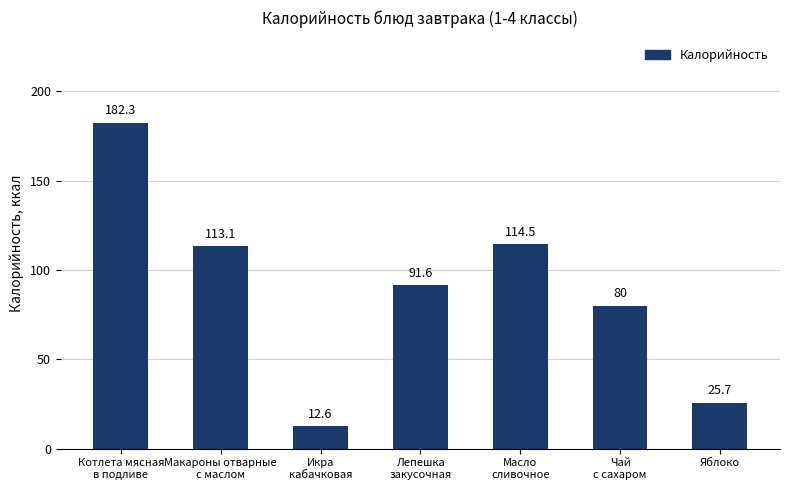

What is the difference between the maximum and second lowest values?

156.6